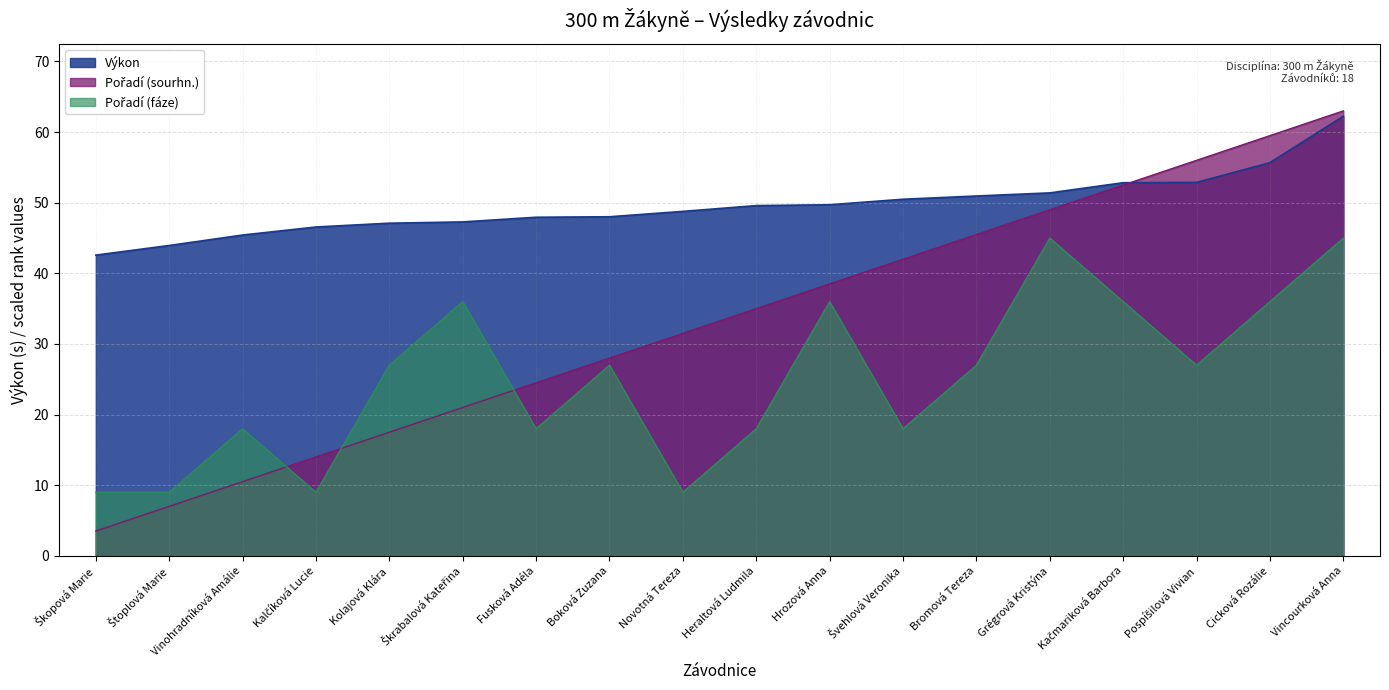

What are all the series names shown in the legend?

Výkon, Pořadí (sourhn.), Pořadí (fáze)